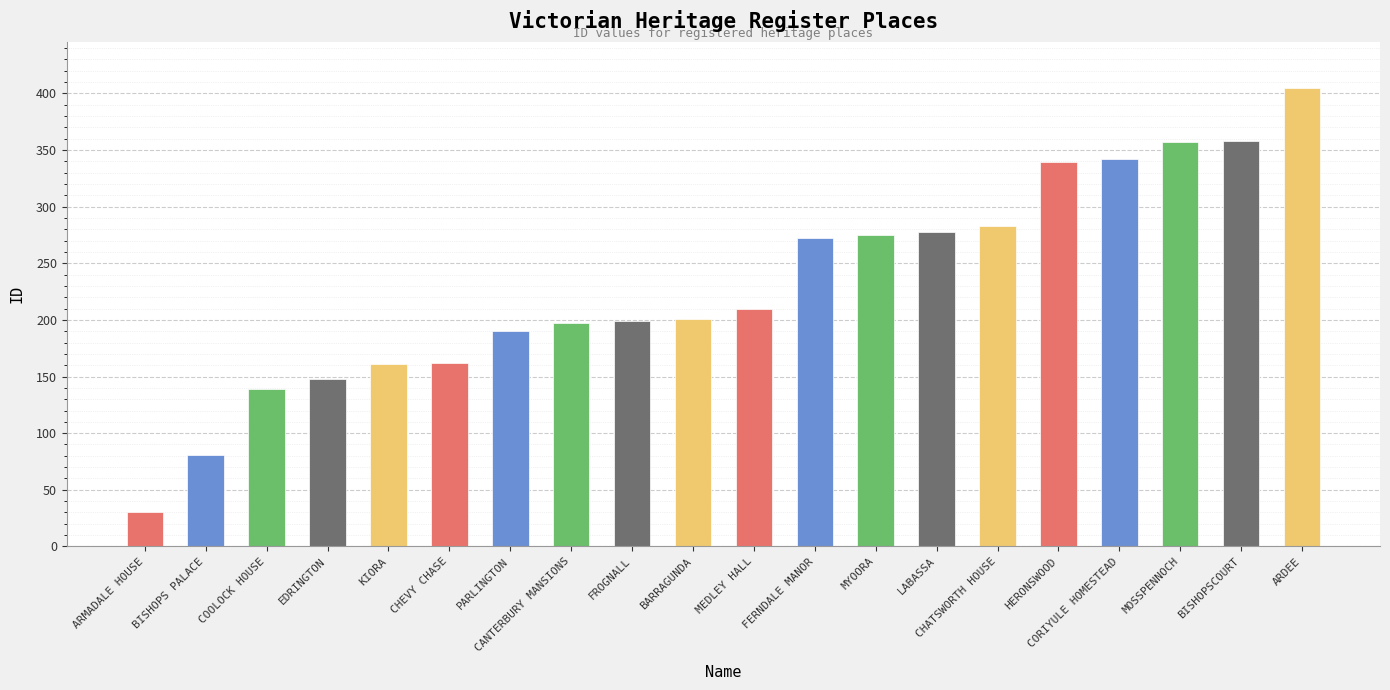

Where is the data nearest to the value 217?

MEDLEY HALL